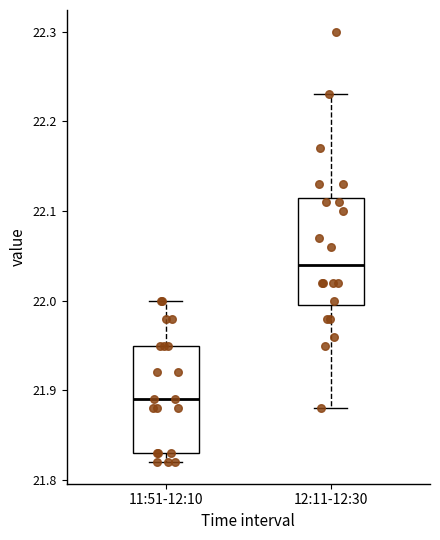

Reading left to right, read every box against the y-axis: the position of its median line, the range the box covers, and the ends of its whiskers. The values are not printed on the chart, so give them approximately, as read against the axis.

11:51-12:10: median 21.89, box 21.83 to 21.95, whiskers 21.82 to 22.00
12:11-12:30: median 22.04, box 22.00 to 22.12, whiskers 21.88 to 22.23